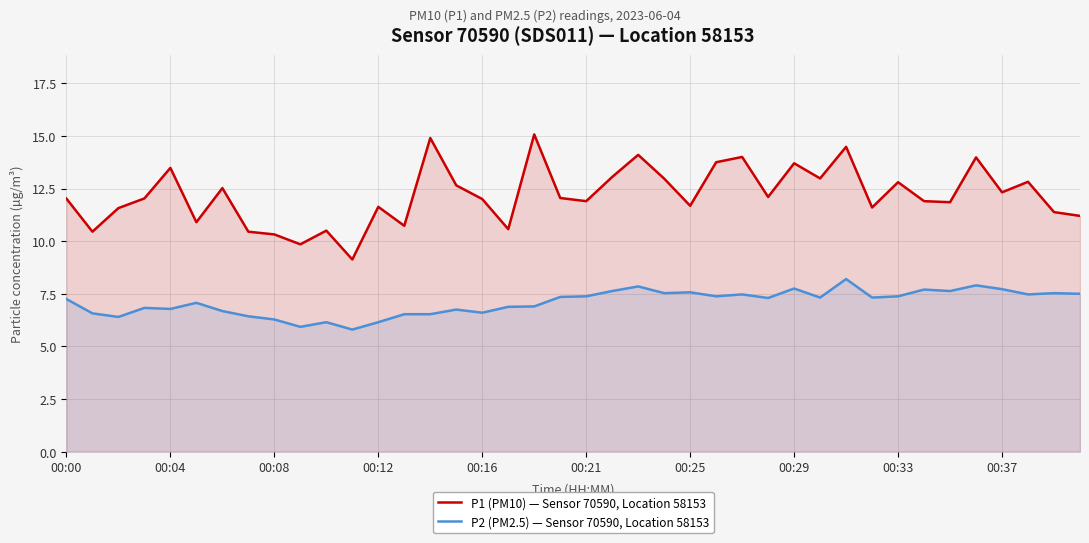

What is the spread (max minus min) of values at 39?

3.7